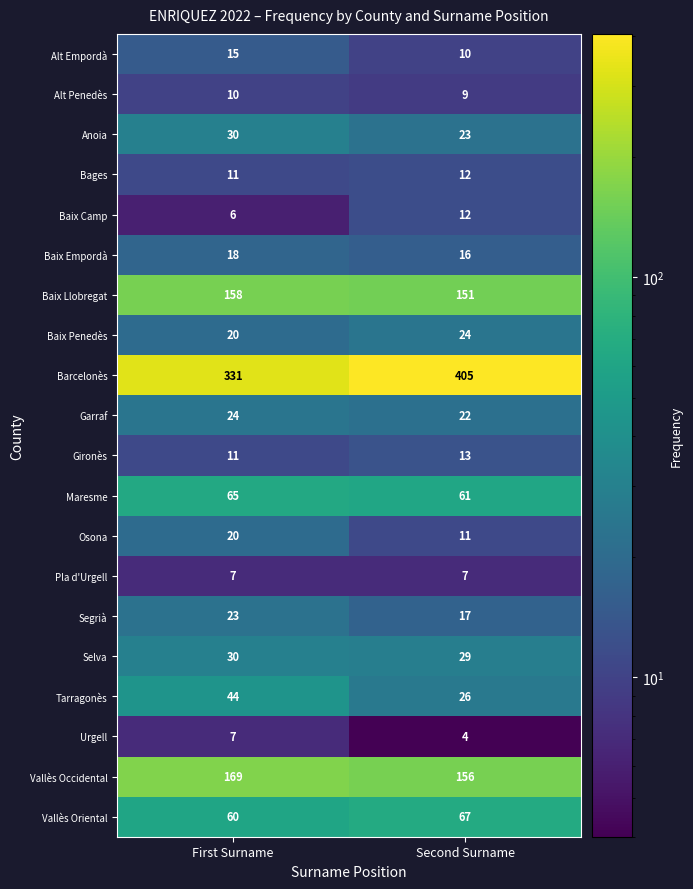

List the labels in order of Gironès value, smallest first.

First Surname, Second Surname